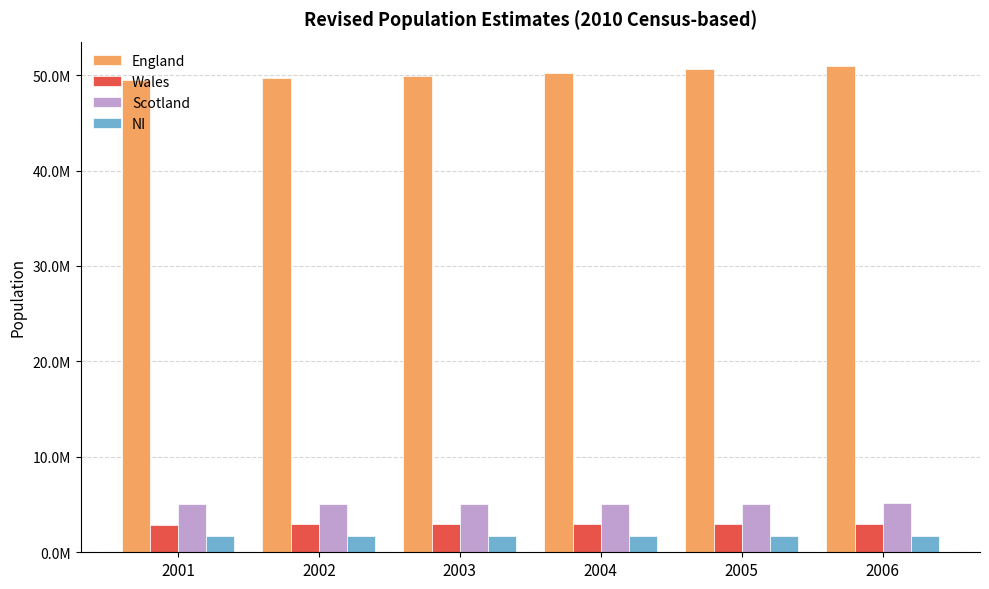

Reading left to right, transcribe all the data shown in this chart.

England: 49449746	49679267	49925517	50194600	50606034	50965186
Wales: 2910232	2922876	2937721	2957422	2969309	2985668
Scotland: 5064200	5066000	5068500	5084300	5110200	5133100
NI: 1688838	1697534	1704924	1714042	1727733	1743113